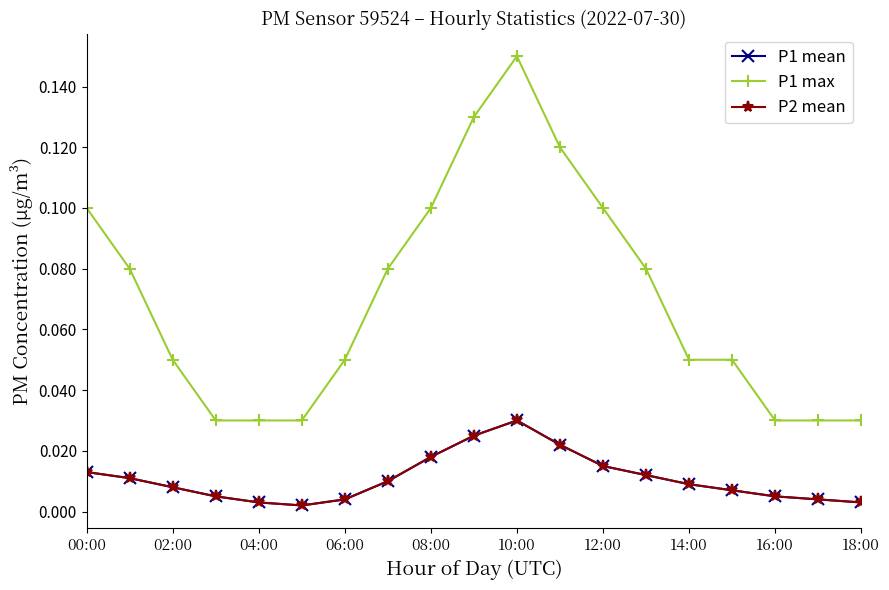

What is the sum of all P2 mean values?

0.2